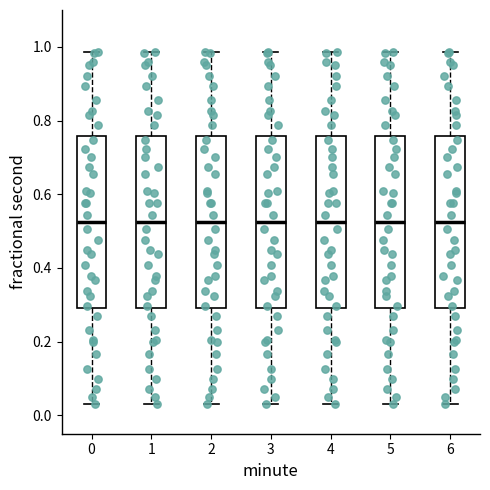

Reading left to right, read every box against the y-axis: the position of its median line, the range the box covers, and the ends of its whiskers. The values are not printed on the chart, so give them approximately, as read against the axis.

0: median 0.52, box 0.30 to 0.76, whiskers 0.04 to 0.98
1: median 0.52, box 0.30 to 0.76, whiskers 0.04 to 0.98
2: median 0.52, box 0.30 to 0.76, whiskers 0.04 to 0.98
3: median 0.52, box 0.30 to 0.76, whiskers 0.04 to 0.98
4: median 0.52, box 0.30 to 0.76, whiskers 0.04 to 0.98
5: median 0.52, box 0.30 to 0.76, whiskers 0.04 to 0.98
6: median 0.52, box 0.30 to 0.76, whiskers 0.04 to 0.98